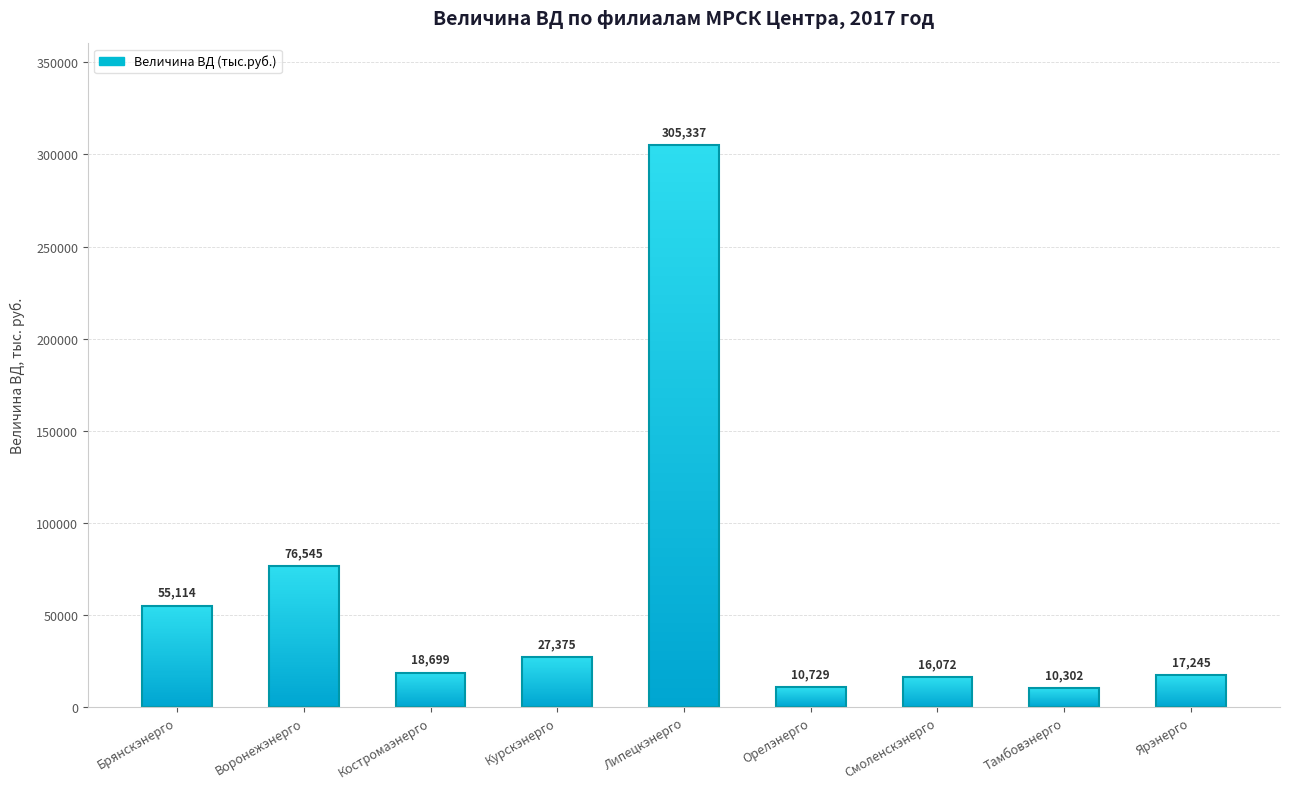

What is the sum of the values at Костромаэнерго and Ярэнерго?

35943.5